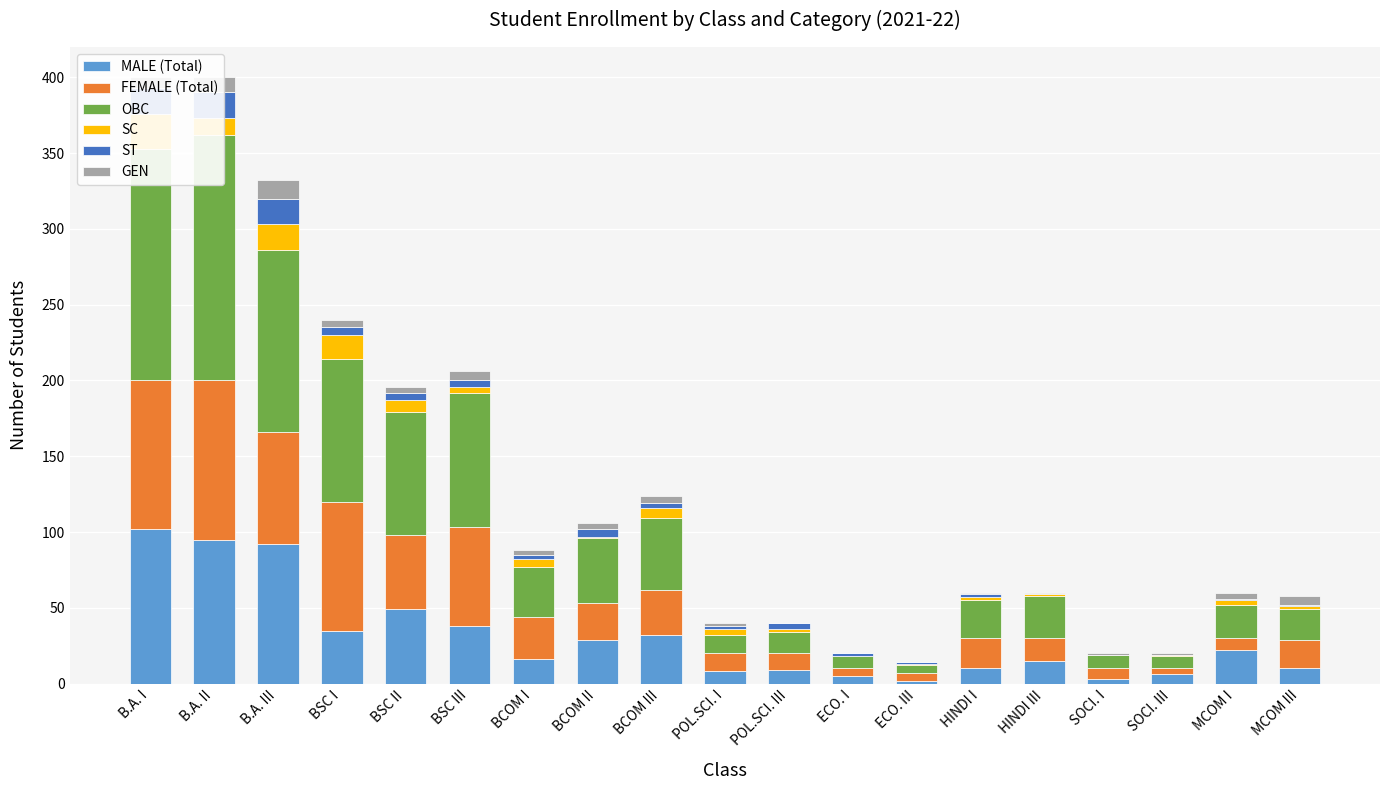

What are all the series names shown in the legend?

MALE (Total), FEMALE (Total), OBC, SC, ST, GEN